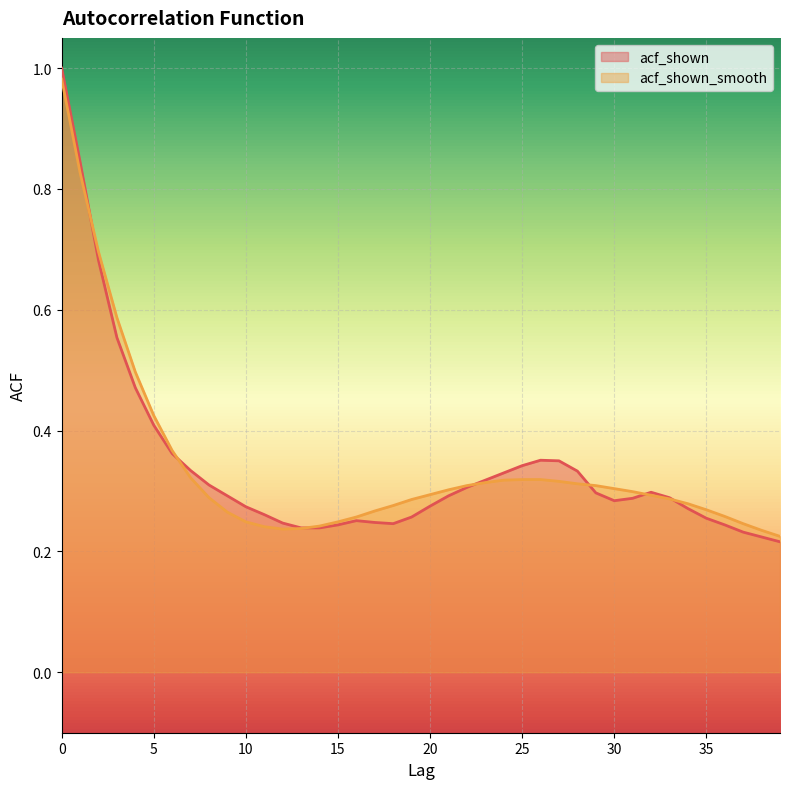

True or false: acf_shown and acf_shown_smooth intersect in this chart.

True